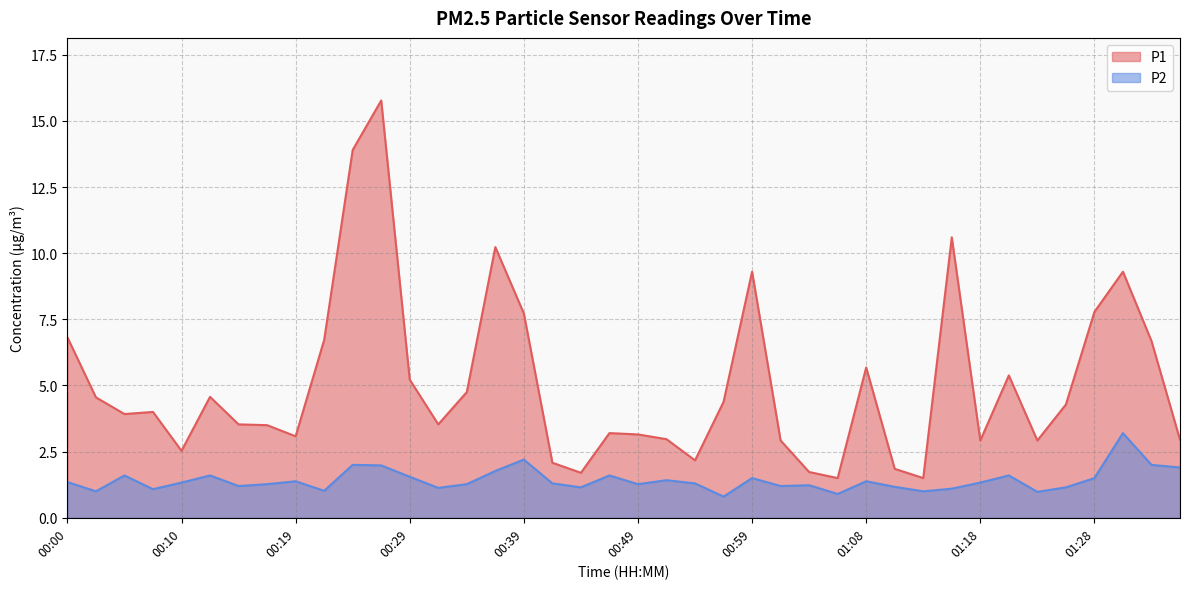

True or false: P2 has more than 1 points higher than both neighbors.

True